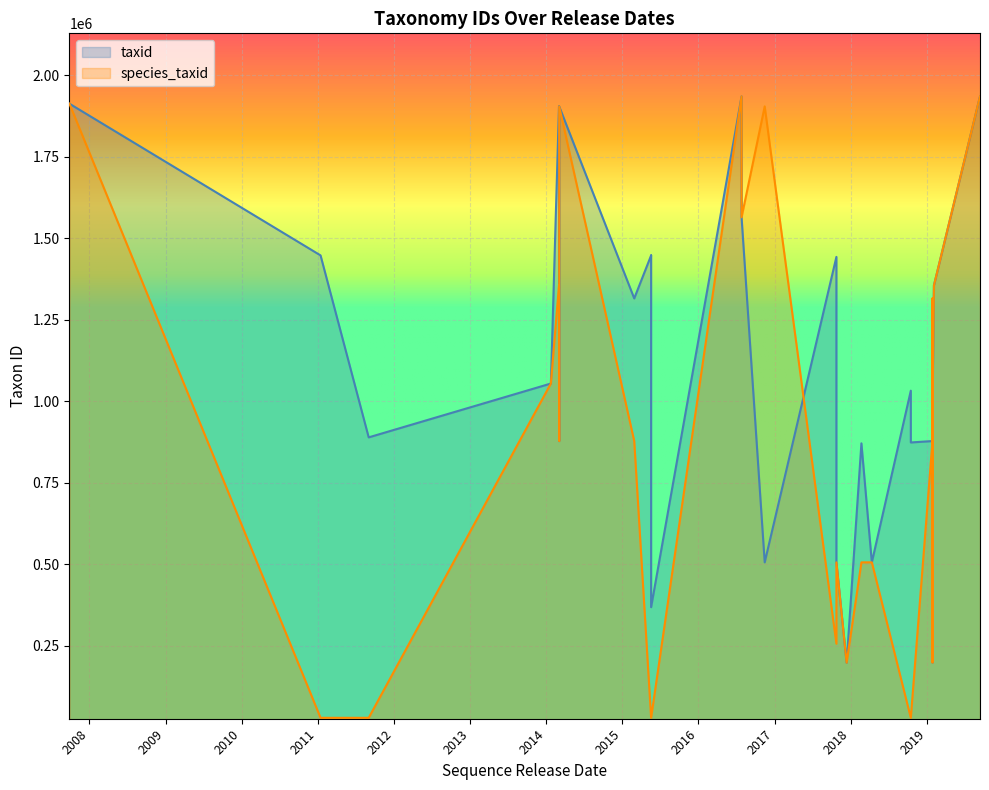

How many intersections are there between taxid and species_taxid?

3